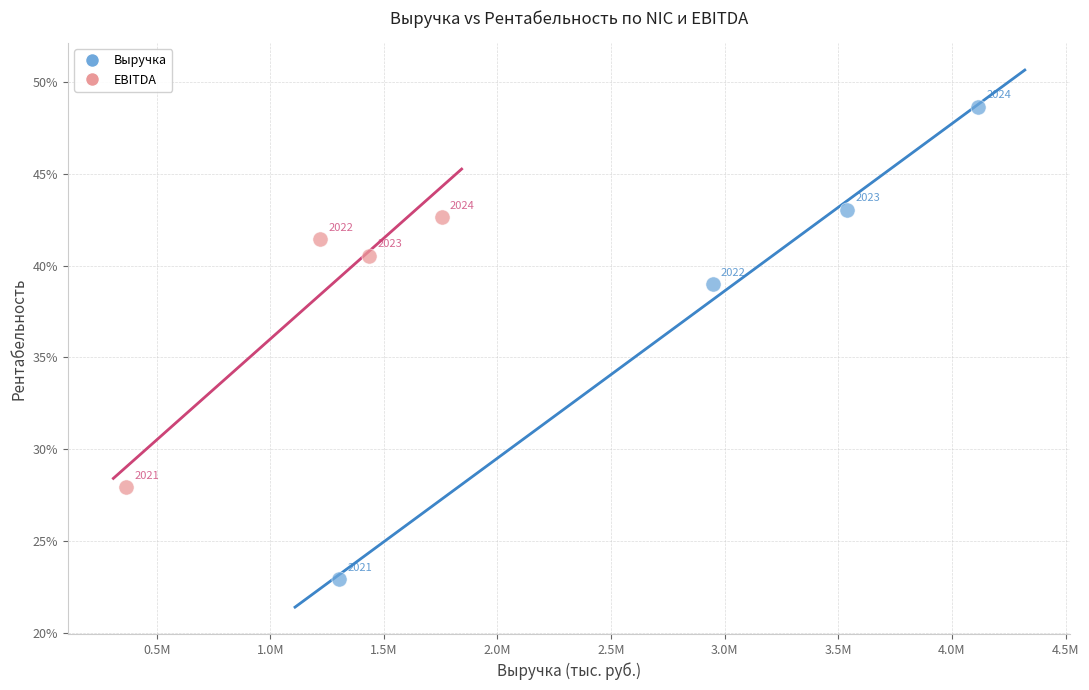

What are all the series names shown in the legend?

Выручка, EBITDA